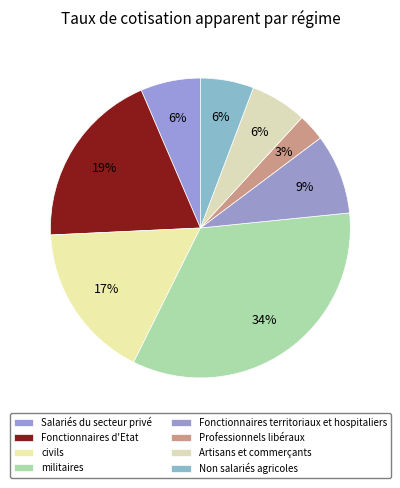

To the nearest percent, what is the average slice percentage?

12%